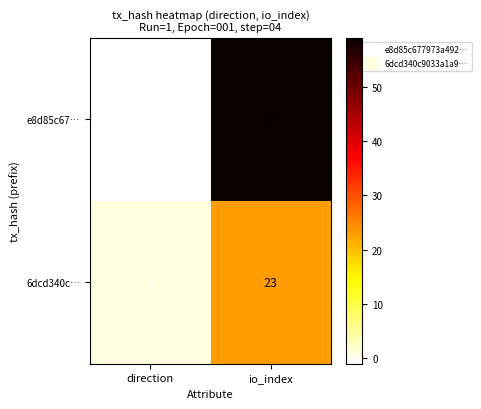

Rank the series at io_index from highest to lowest value.

e8d85c67…, 6dcd340c…